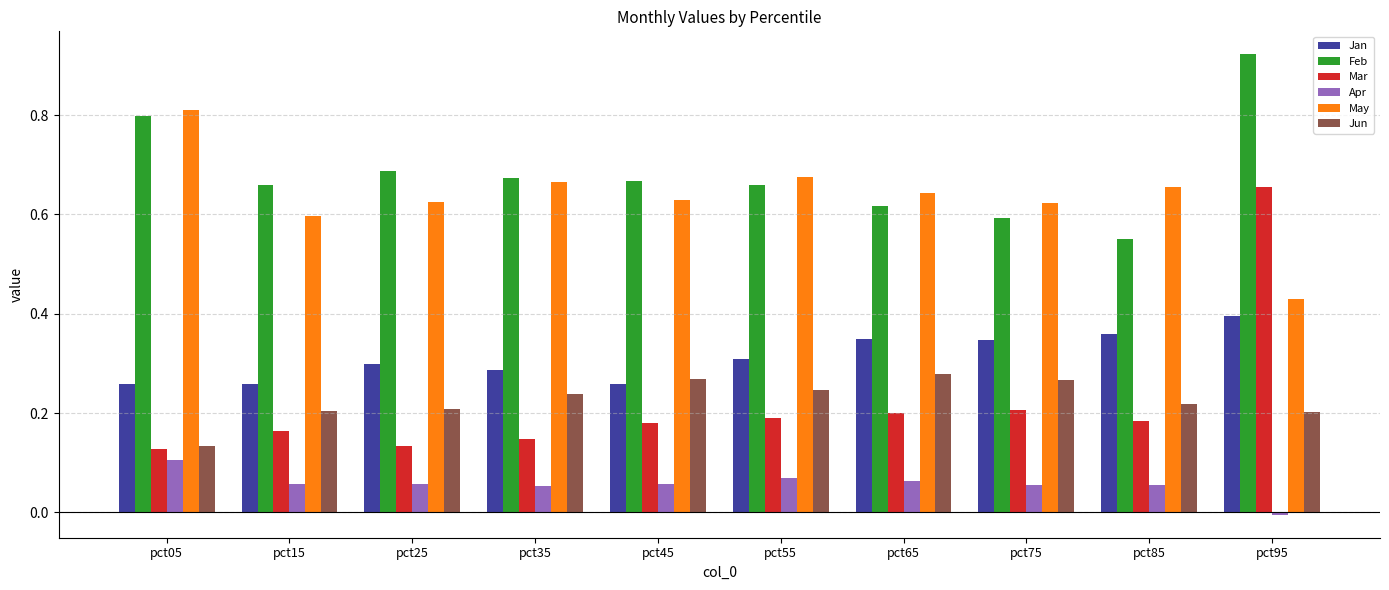

Rank the series by their maximum value, from highest to lowest.

Feb, May, Mar, Jan, Jun, Apr